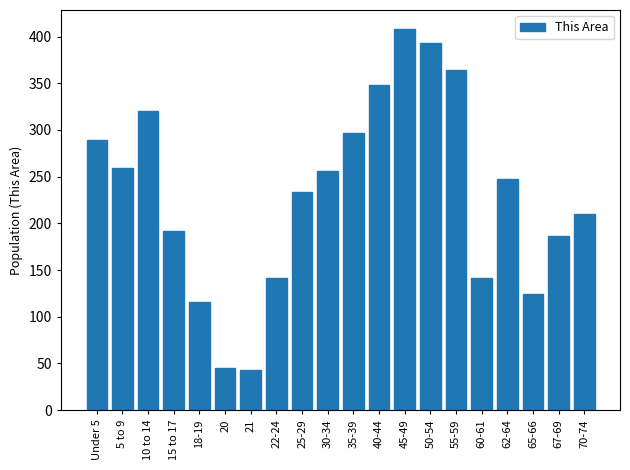

Reading left to right, what are all the values shown in this chart?

Under 5=289	5 to 9=259	10 to 14=320	15 to 17=192	18-19=116	20=45	21=43	22-24=141	25-29=233	30-34=256	35-39=297	40-44=348	45-49=408	50-54=393	55-59=364	60-61=141	62-64=247	65-66=124	67-69=186	70-74=210